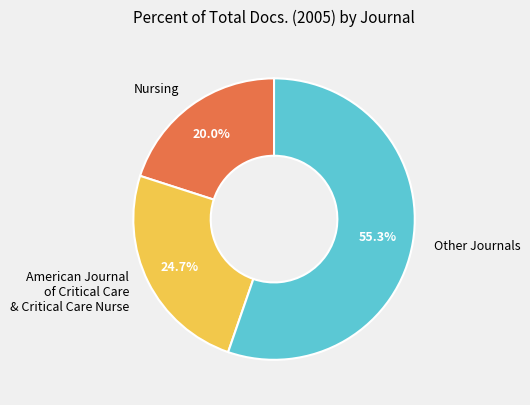

To the nearest percent, what percentage of the pie is Nursing?

20%